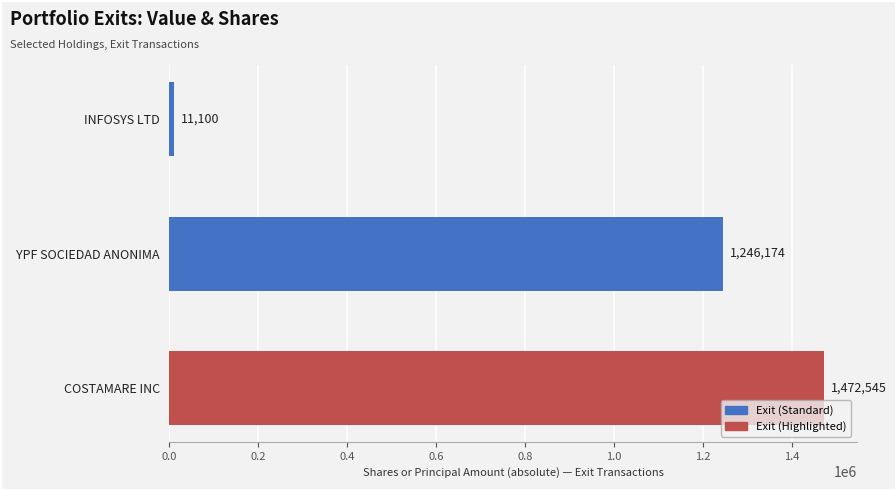

Rank the categories by value from lowest to highest.

INFOSYS LTD, YPF SOCIEDAD ANONIMA, COSTAMARE INC